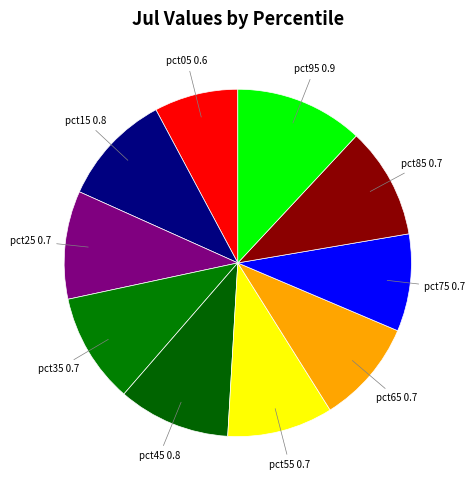

Which slice is the largest?

pct95